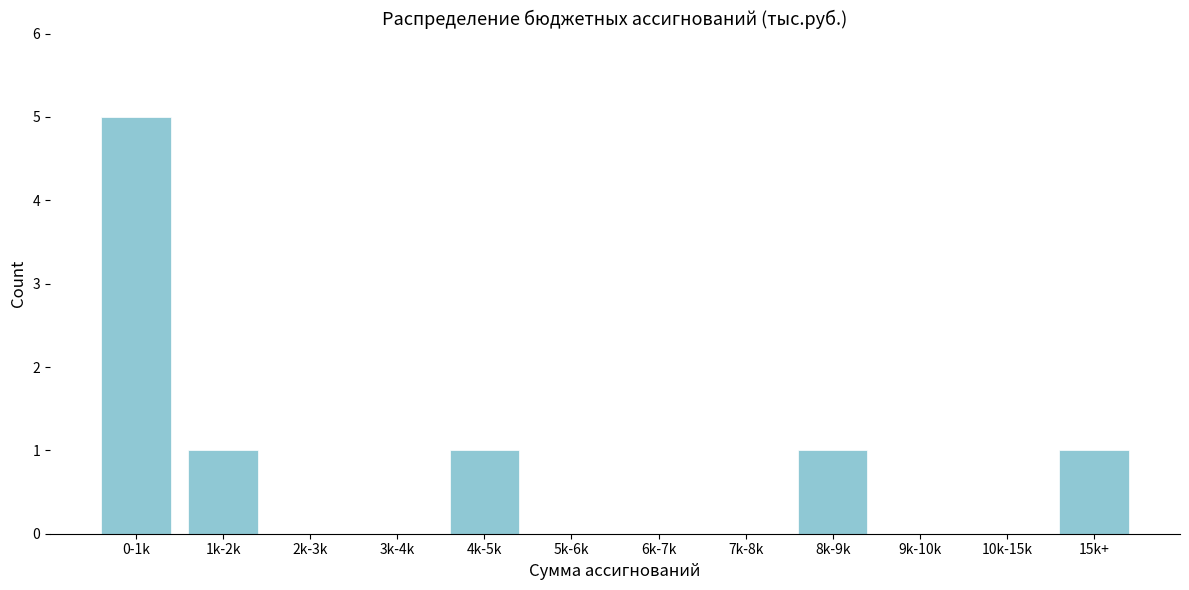

Reading right to left, extract all data points from this chart.

15k+=1	10k-15k=0	9k-10k=0	8k-9k=1	7k-8k=0	6k-7k=0	5k-6k=0	4k-5k=1	3k-4k=0	2k-3k=0	1k-2k=1	0-1k=5